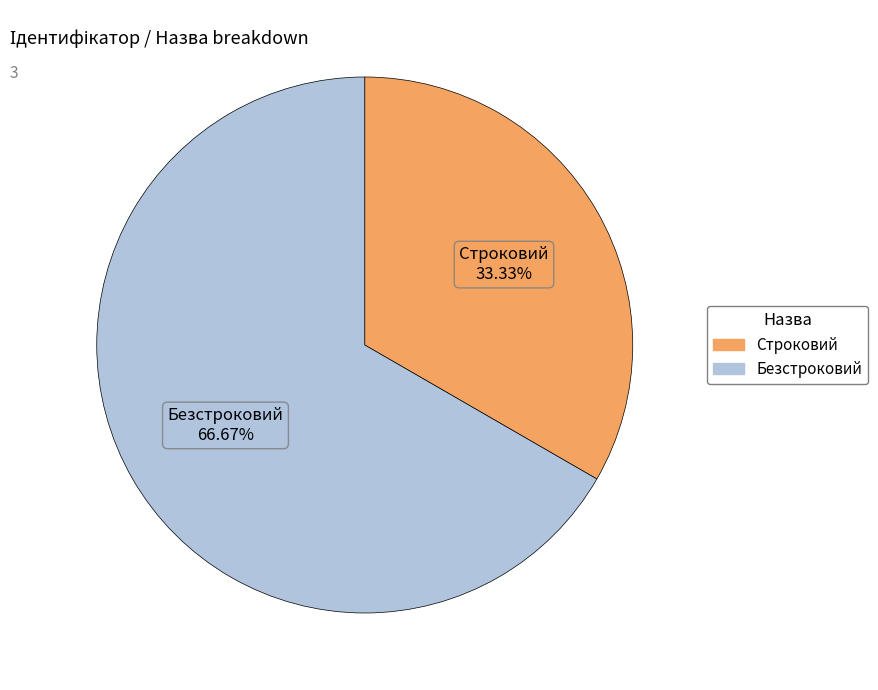

What is the largest slice in the pie chart?

Безстроковий